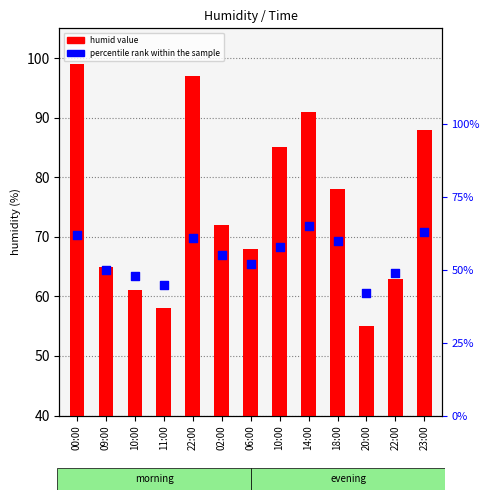

Is the value of percentile rank within the sample at 23:00 greater than the value of humid value at 06:00?

Yes